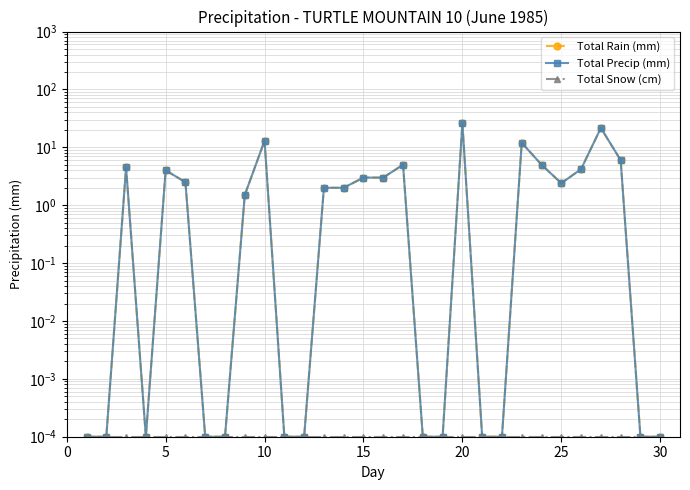

What is the difference between the maximum and minimum values in the Total Rain (mm) series?

26.0